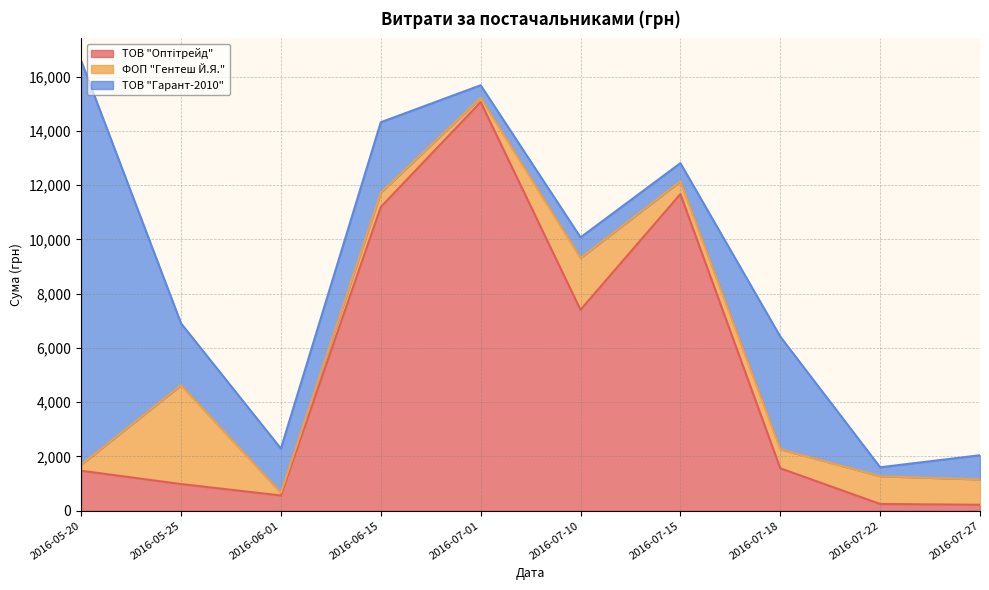

List the series in order of their peak value, highest first.

ТОВ "Оптітрейд", ТОВ "Гарант-2010", ФОП "Гентеш Й.Я."